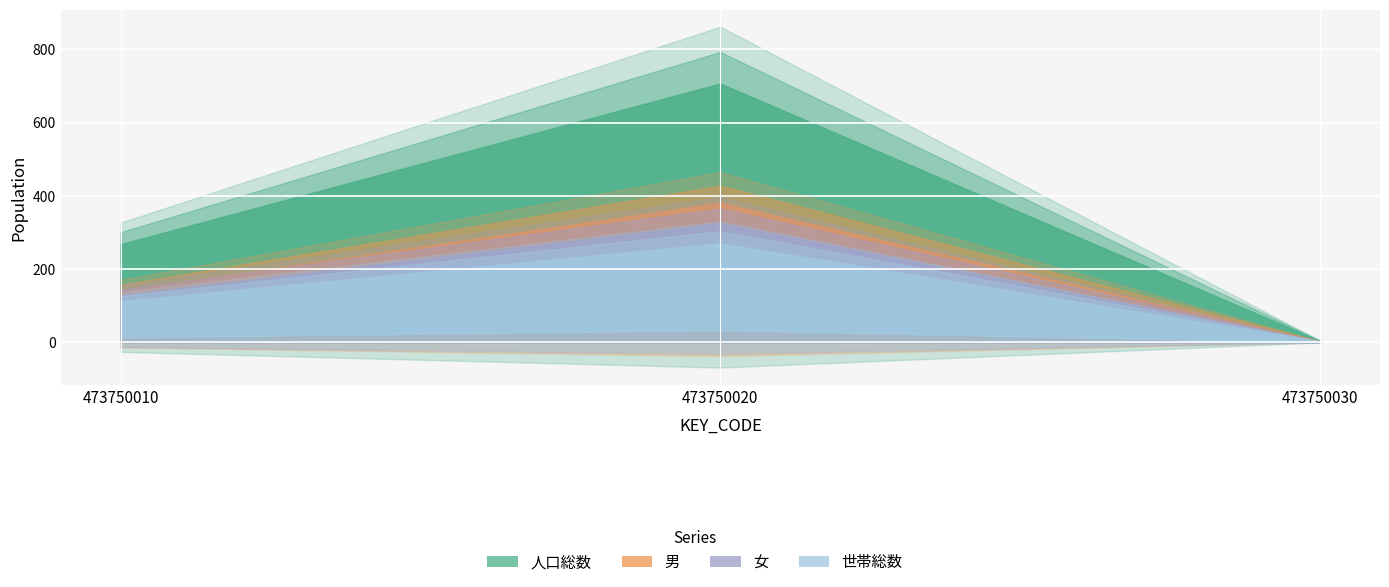

At how many categories does at least one series exceed 447?

1